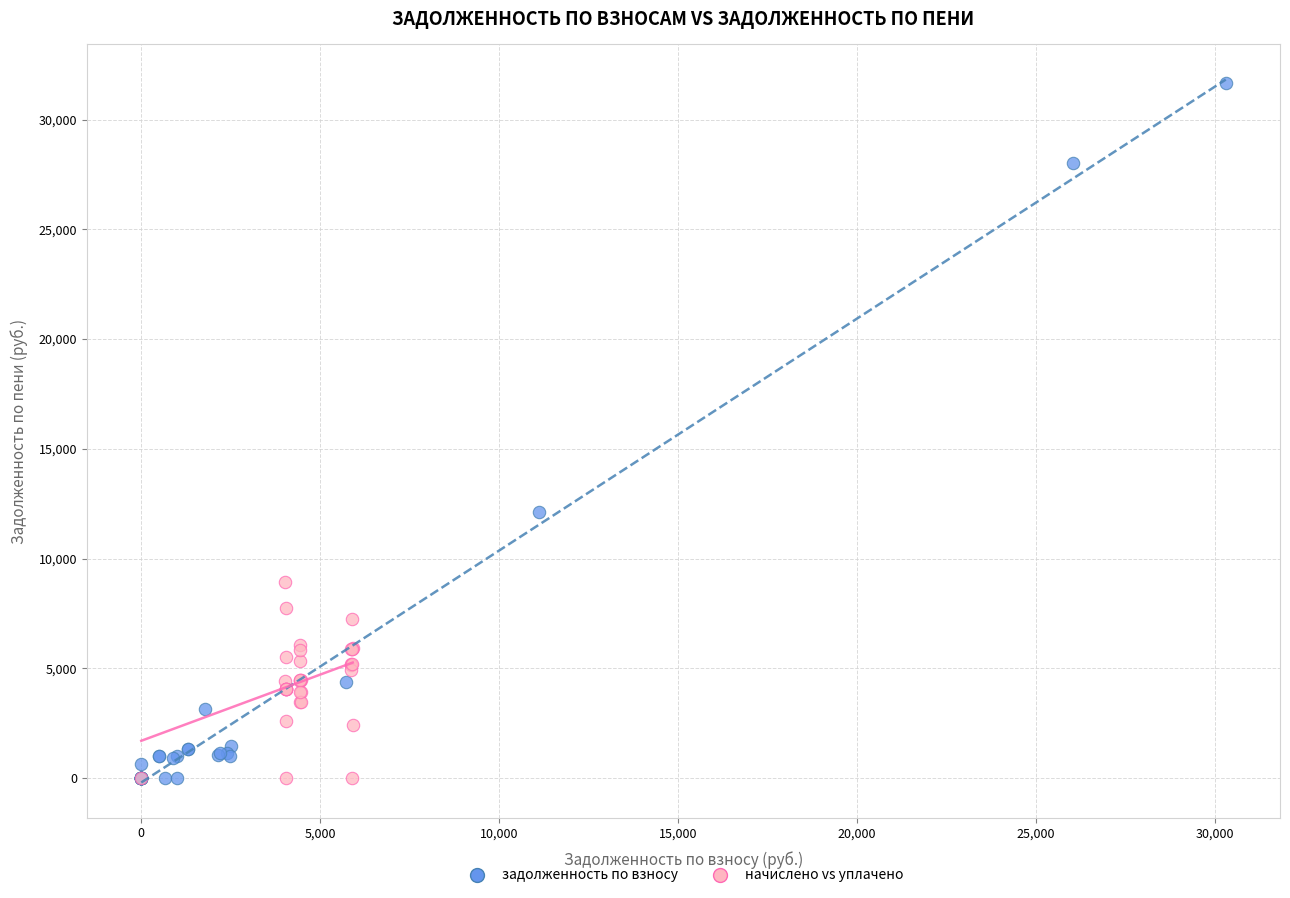

Which series has the largest Y range (max minus min)?

задолженность по взносу